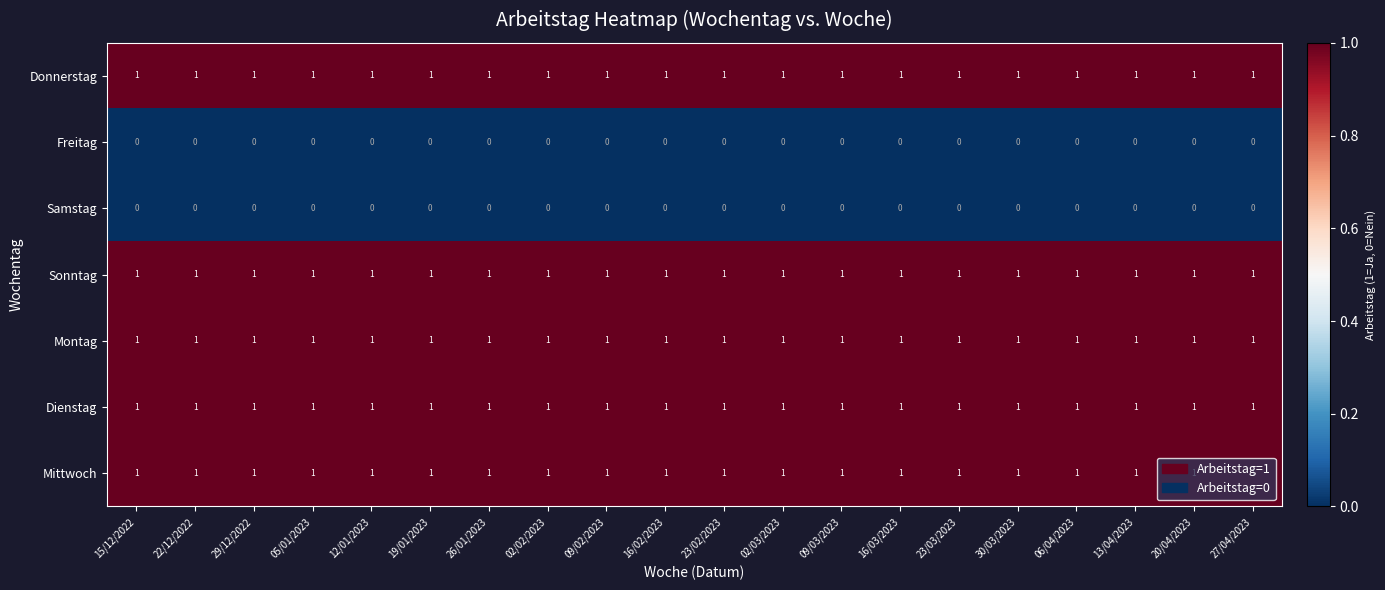

At how many categories does at least one series exceed 0?

20